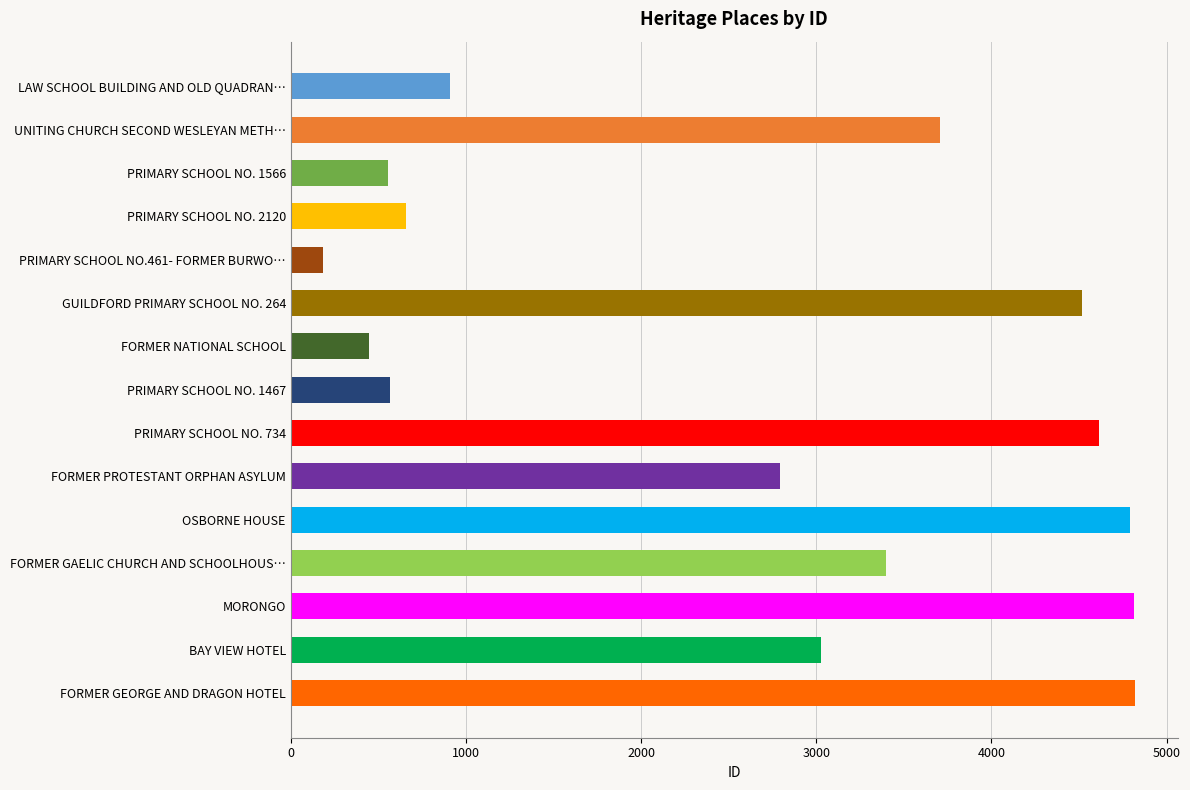

Between FORMER GEORGE AND DRAGON HOTEL and PRIMARY SCHOOL NO. 1566, which is larger?

FORMER GEORGE AND DRAGON HOTEL